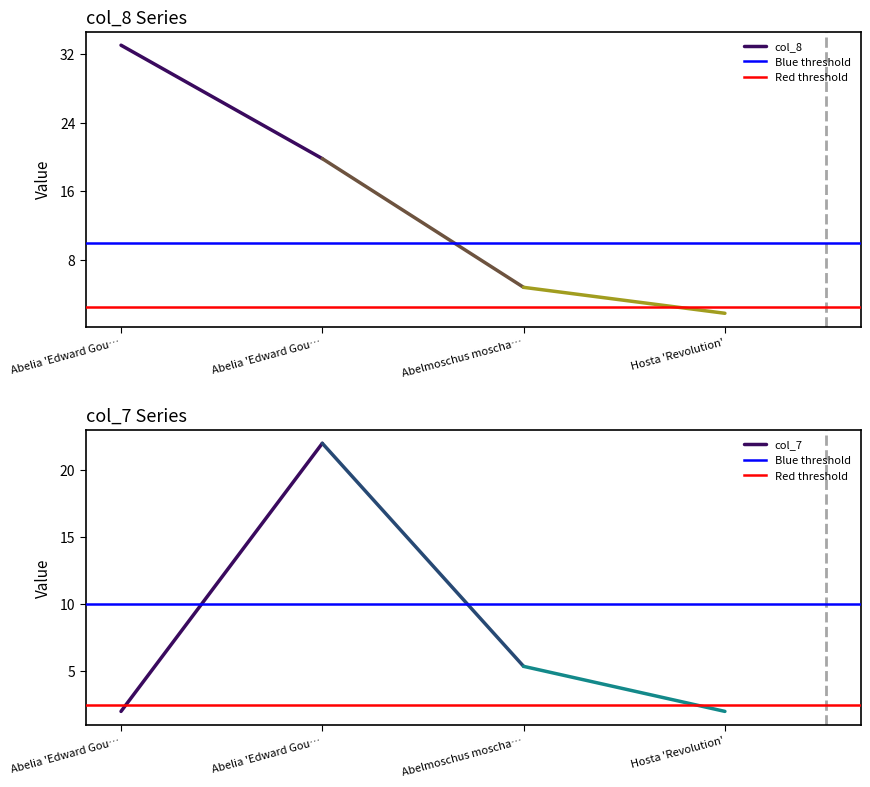

Which series changed the most between Abelia 'Edward Gou… and Abelia 'Edward Gou…?

col_7